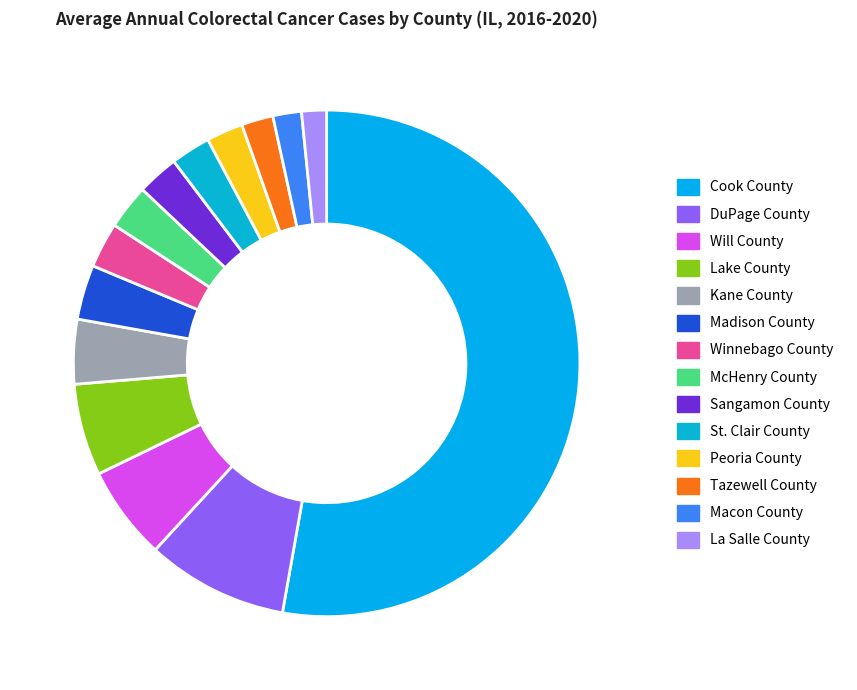

How many slices are in this pie chart?

14